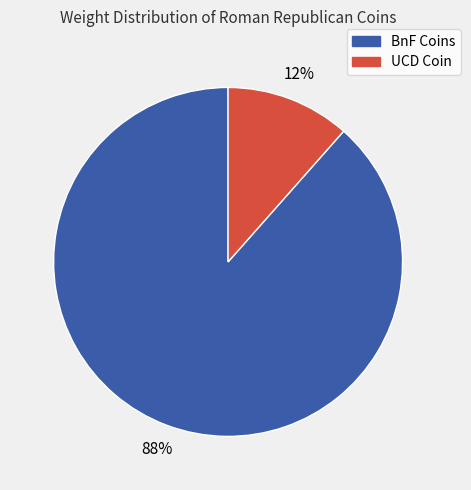

Is there any slice that represents more than half of the pie?

Yes